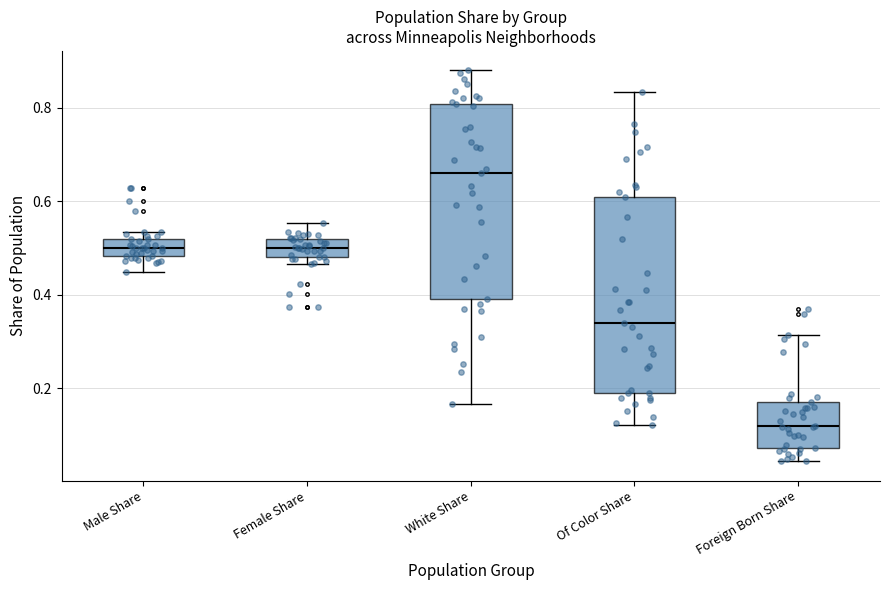

Where does the lower whisker of the box for White Share end on the y-axis? The values are not printed on the chart, so give them approximately, as read against the axis.

0.16